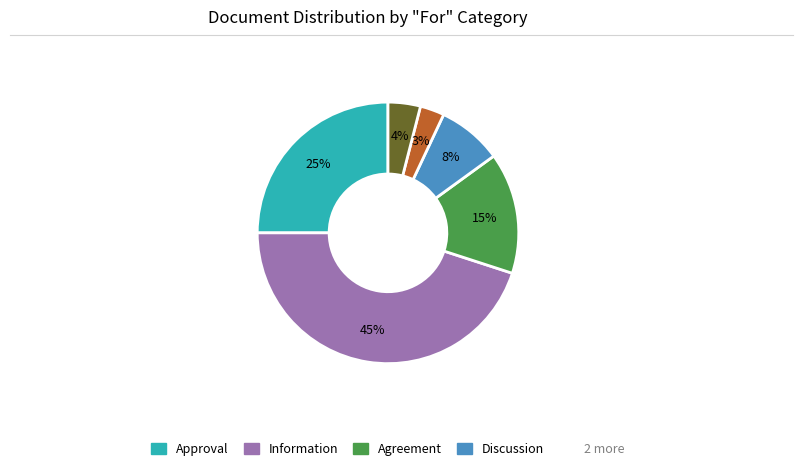

To the nearest percent, what is the average slice percentage?

17%